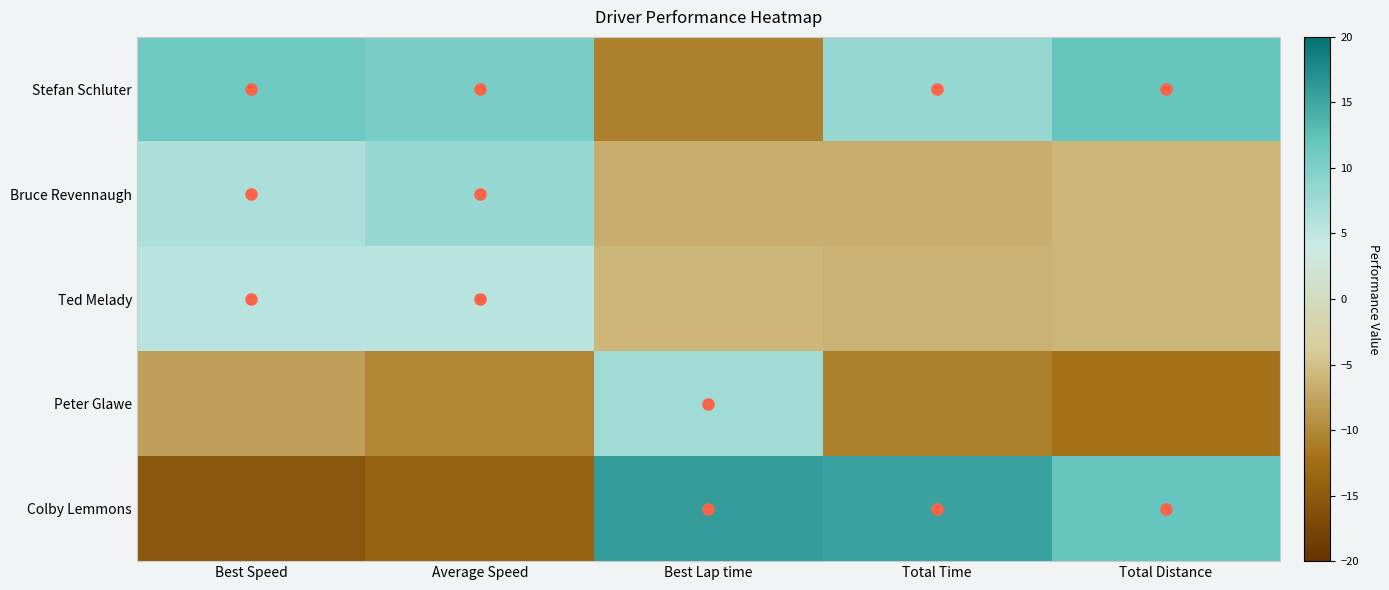

Between Best Speed and Total Time, which series saw the biggest shift?

Colby Lemmons